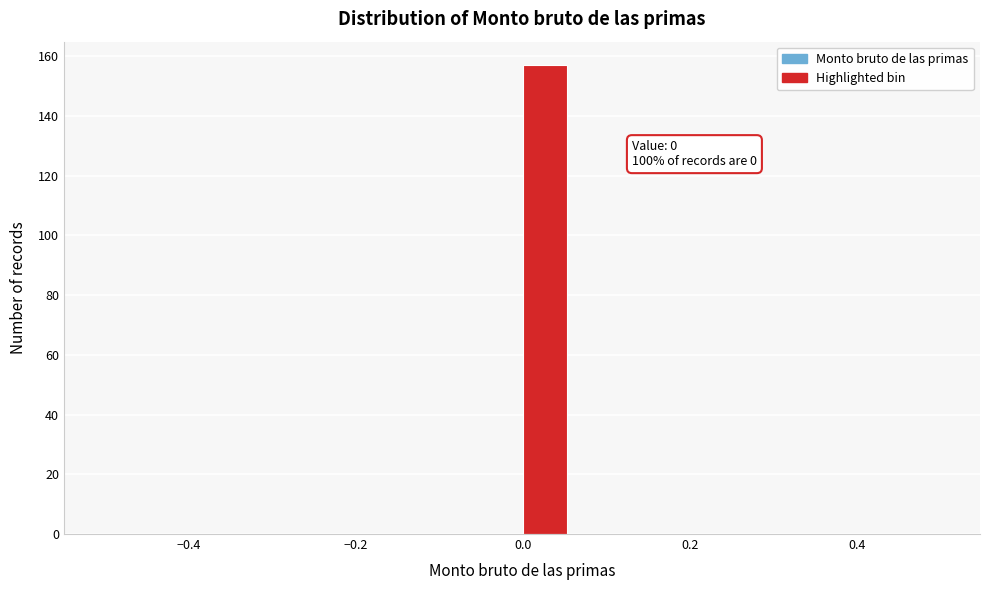

Read against the x-axis, roughly where is the centre of the tallest bar?

0.02